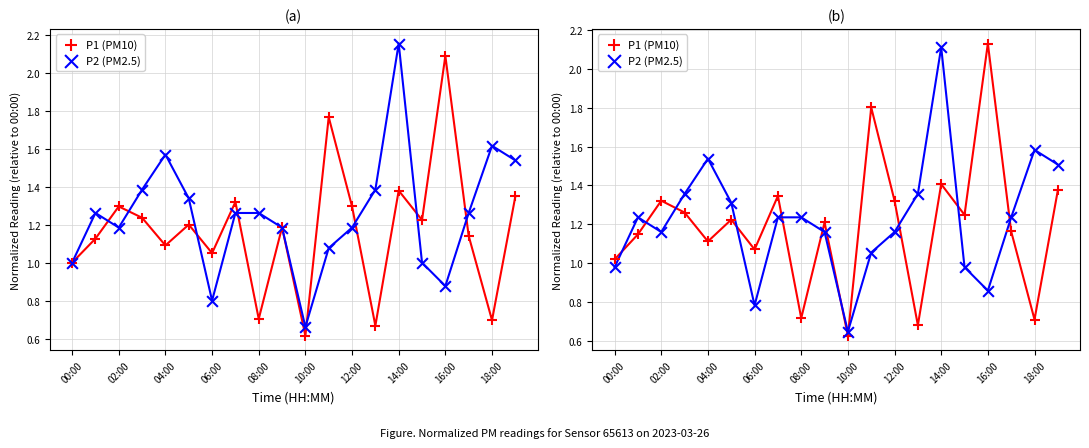

Which series has the largest Y range (max minus min)?

P1 (PM10)